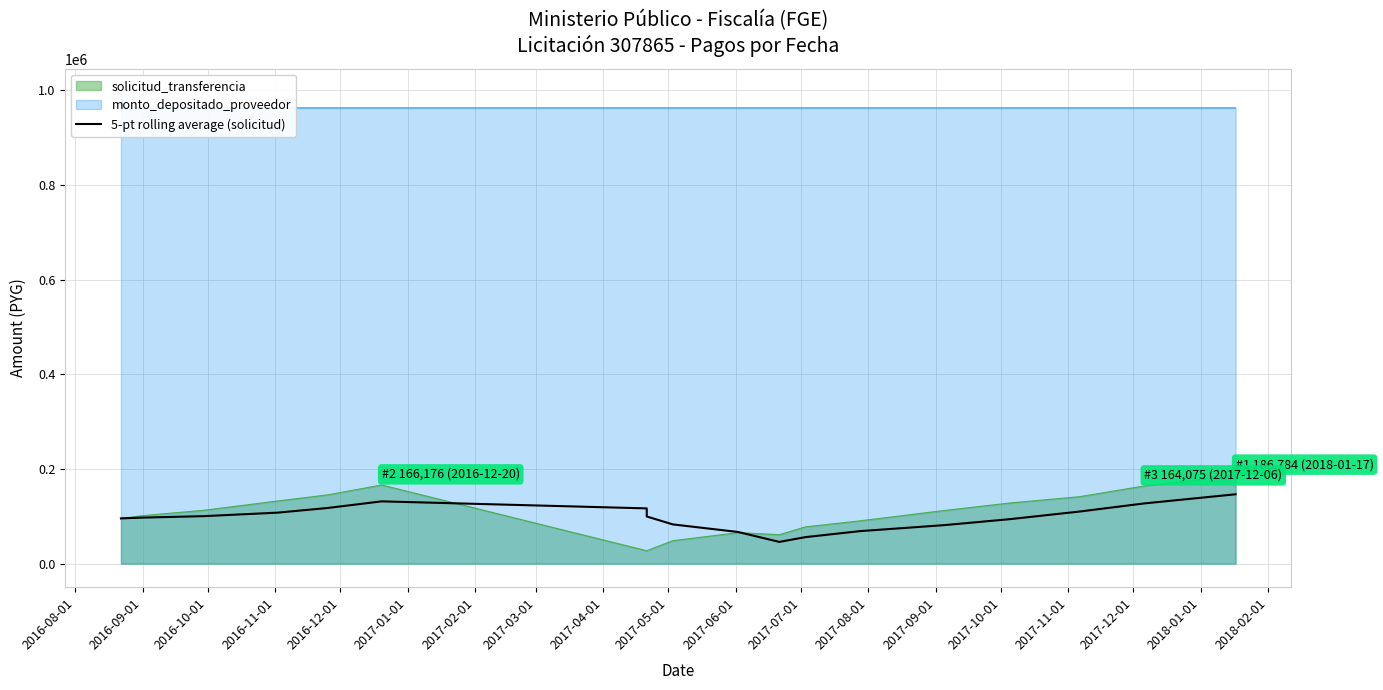

How many categories are shown in the chart?

20